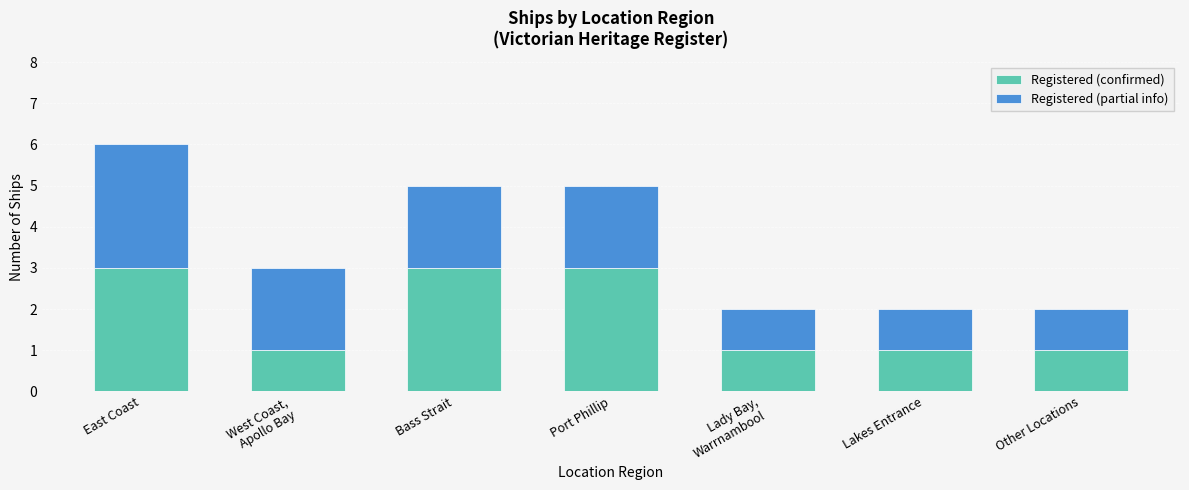

Reading right to left, what are the values for Registered (confirmed)?

1	1	1	3	3	1	3